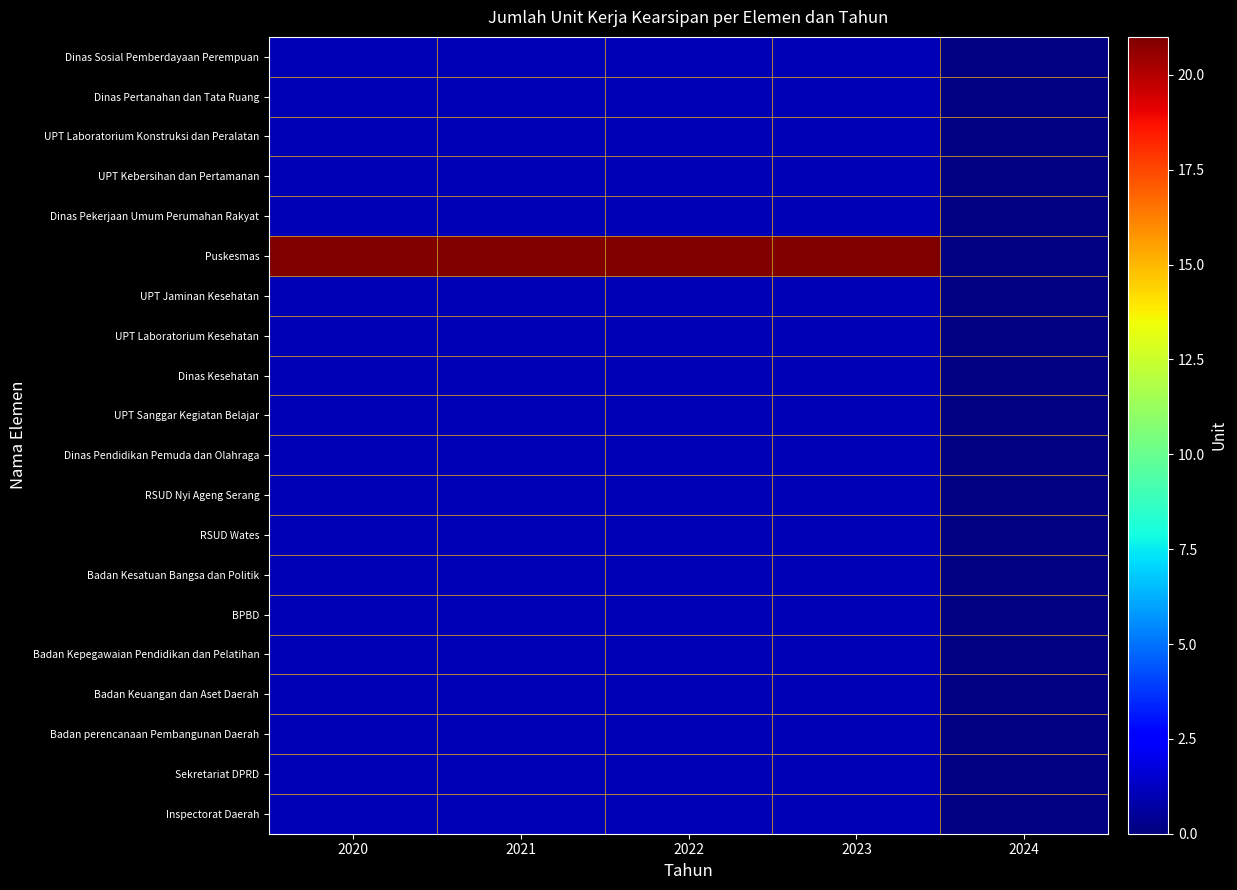

What is the spread (max minus min) of values at 2021?

20